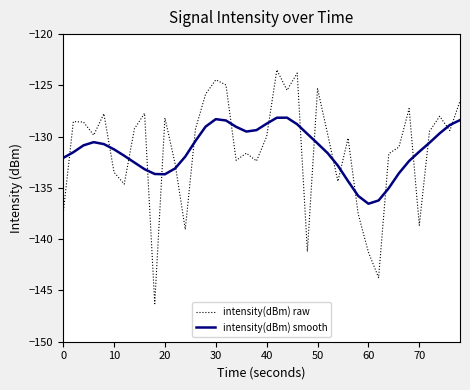

List the series in order of their peak value, highest first.

intensity(dBm) raw, intensity(dBm) smooth